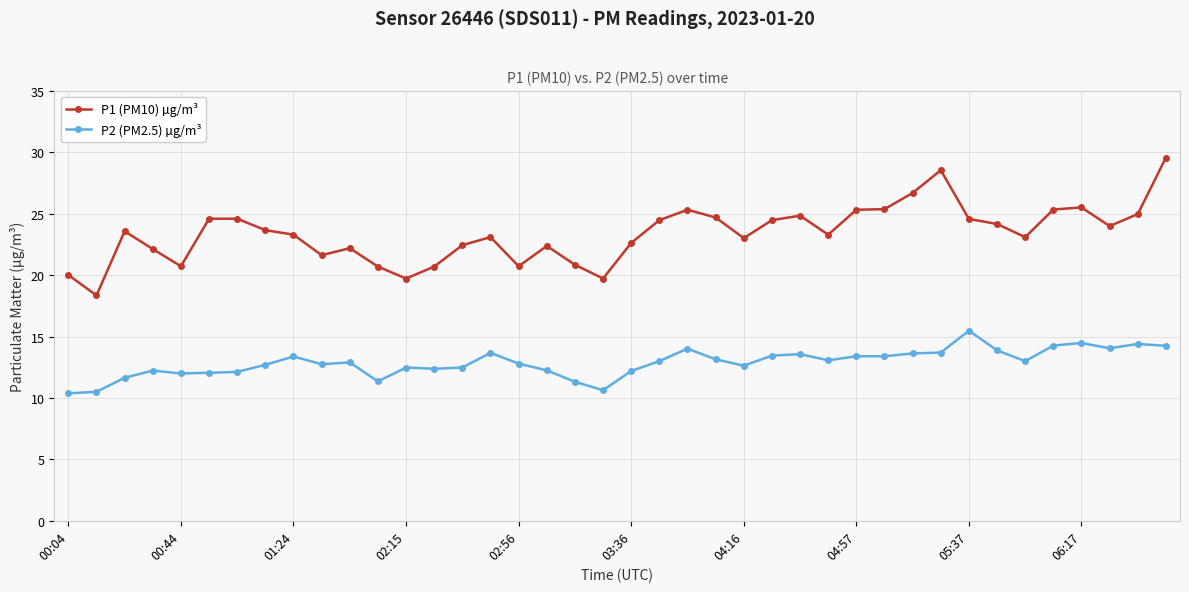

True or false: P2 (PM2.5) µg/m³ and P1 (PM10) µg/m³ intersect in this chart.

False